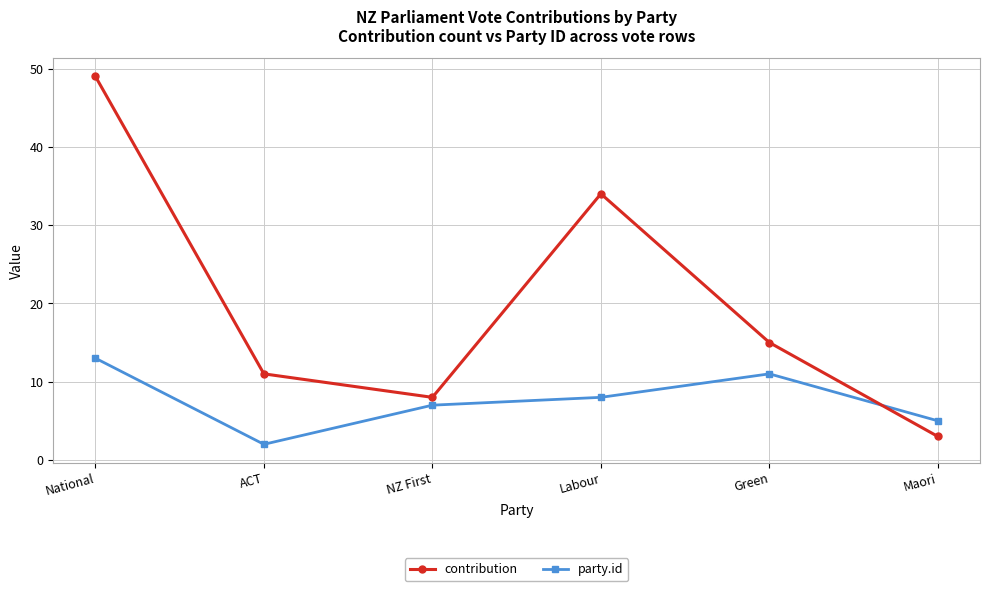

Between which two adjacent categories do contribution and party.id first intersect?

Green and Maori